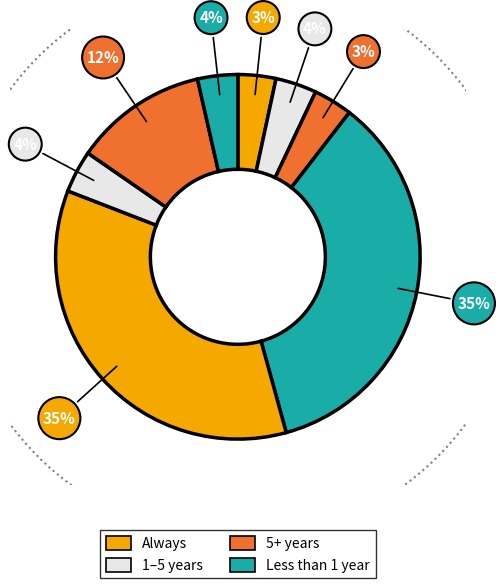

Count the number of slices in the pie.

8